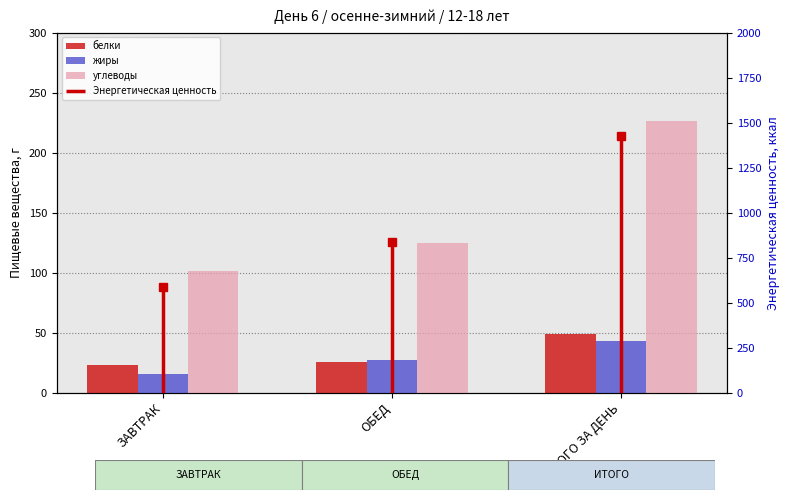

Which series has the largest total across all categories?

углеводы